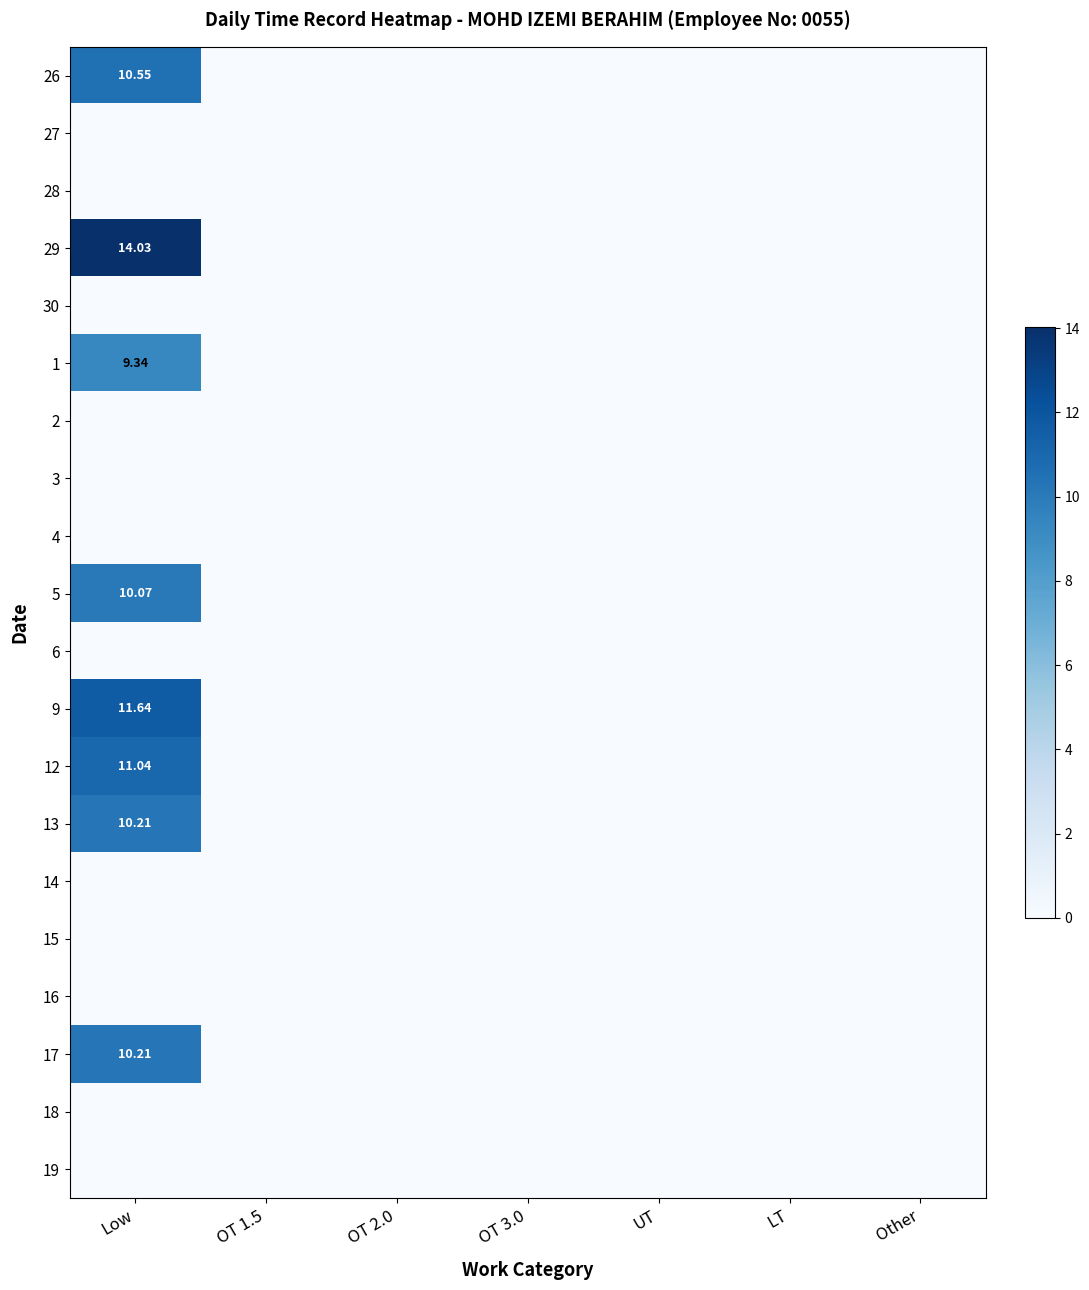

What is the total value across all series at Low?

87.1